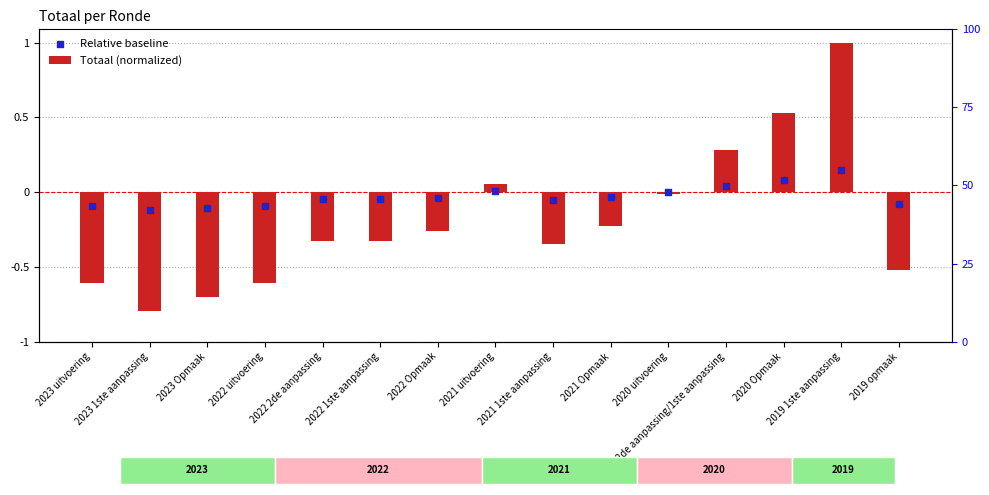

At which category is the sum across all series the highest?

2019 1ste aanpassing